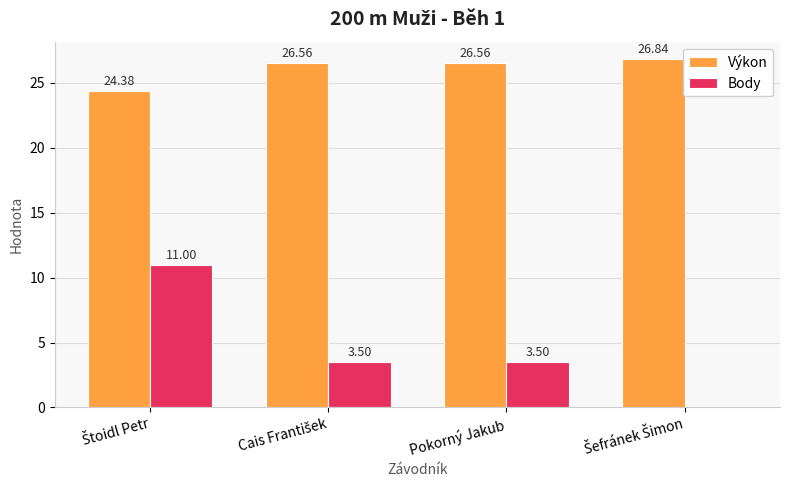

What are all the series names shown in the legend?

Výkon, Body